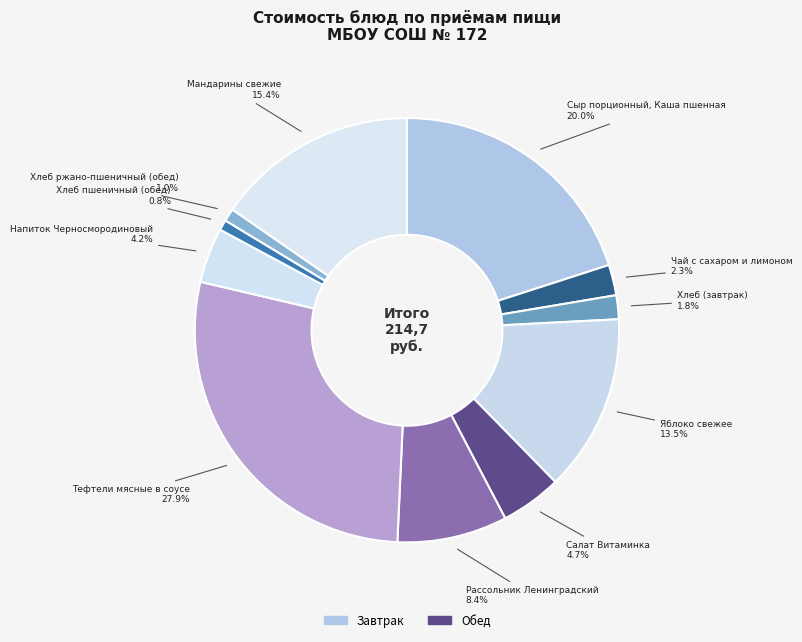

How many slices are in this pie chart?

11